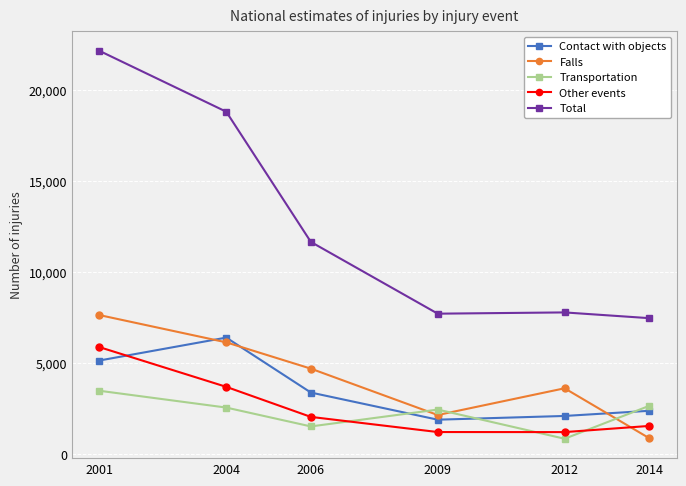

Is the value of Falls at 2012 greater than the value of Contact with objects at 2014?

Yes